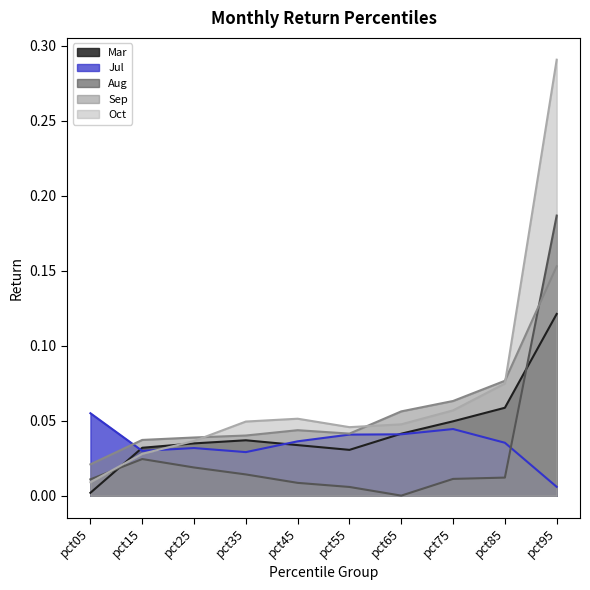

Which series has the largest total across all categories?

Oct